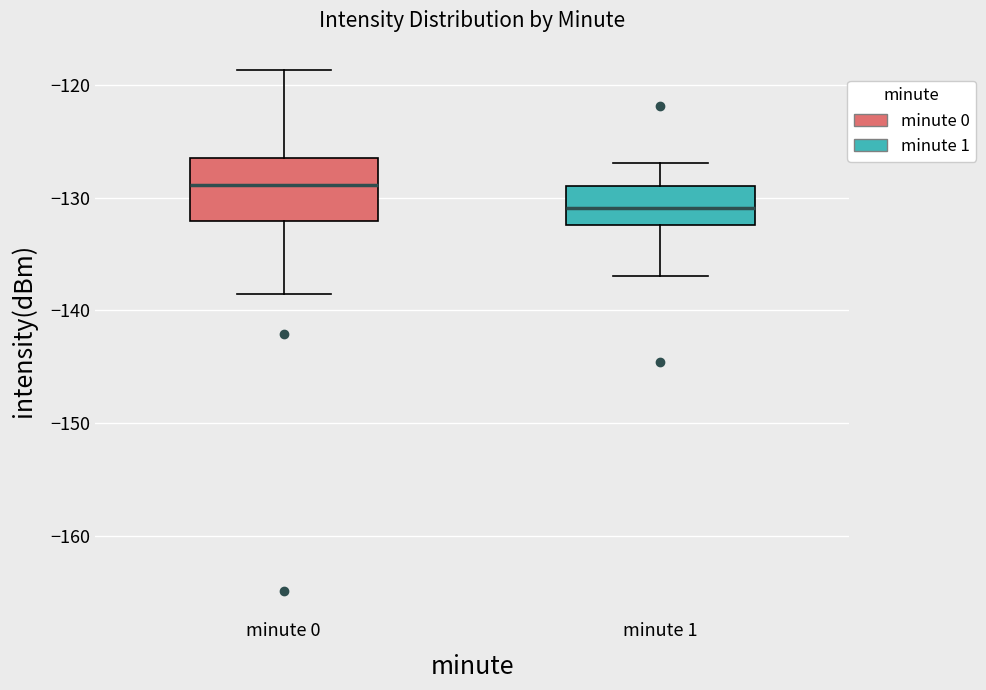

Reading left to right, transcribe this box plot: for each box, give where its median line is, the range the box spans, and where its two whiskers end, as read against the y-axis. The values are not printed on the chart, so give them approximately, as read against the axis.

minute 0: median -129, box -132 to -126, whiskers -139 to -119
minute 1: median -131, box -132 to -129, whiskers -137 to -127